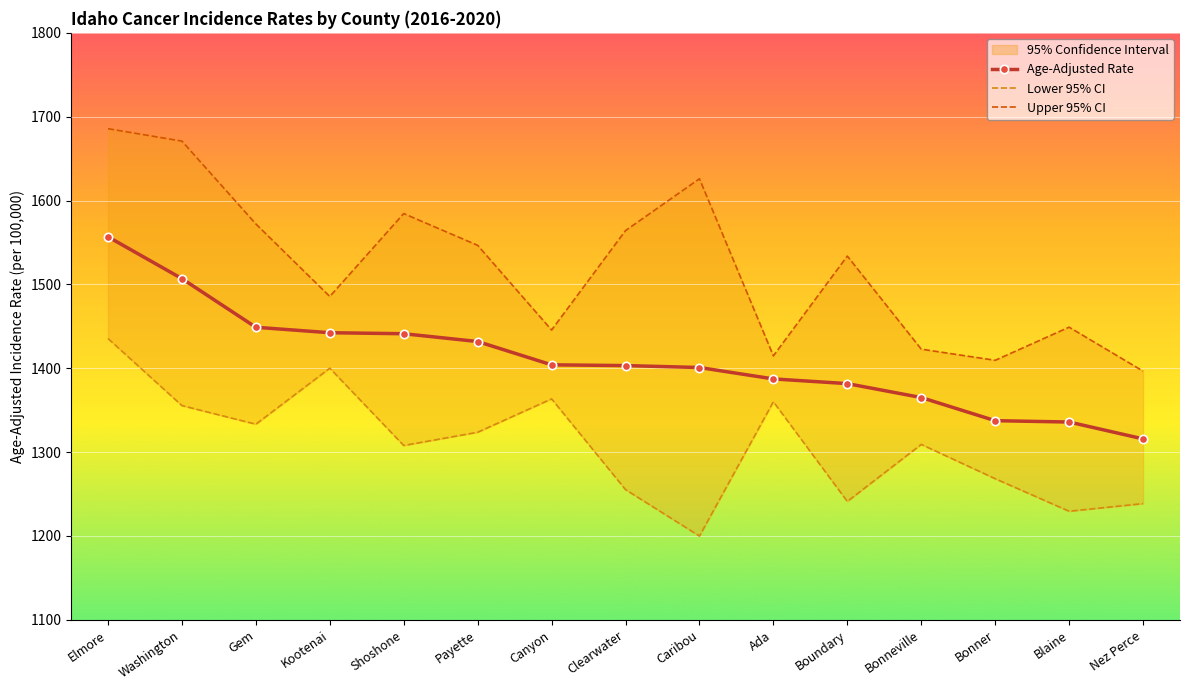

What position from the left is Blaine?

14